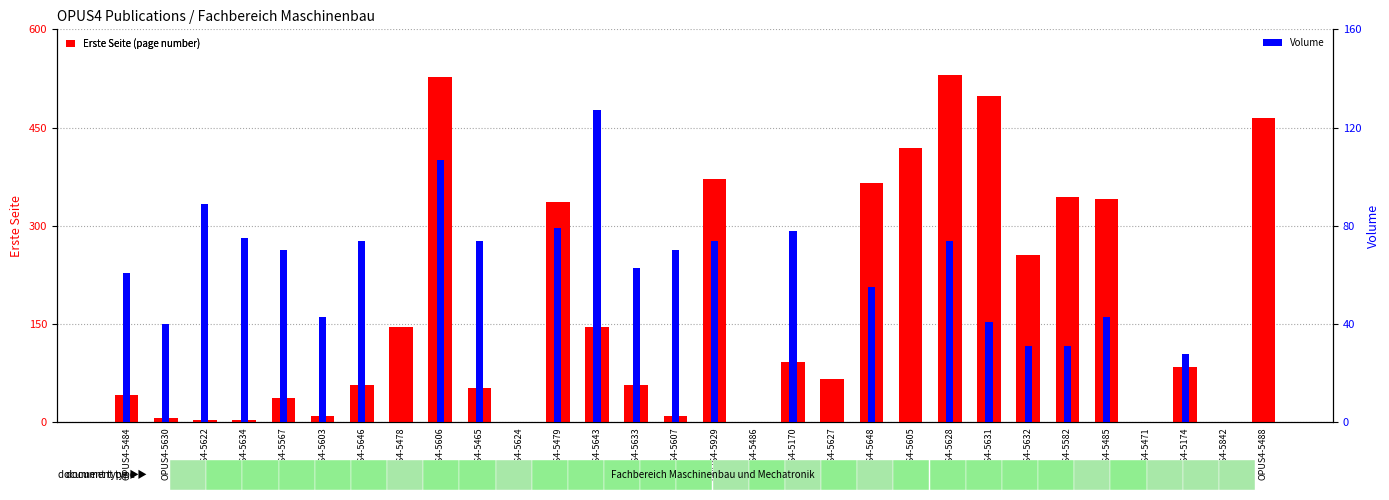

What is the total value across all series at OPUS4-5488?

465